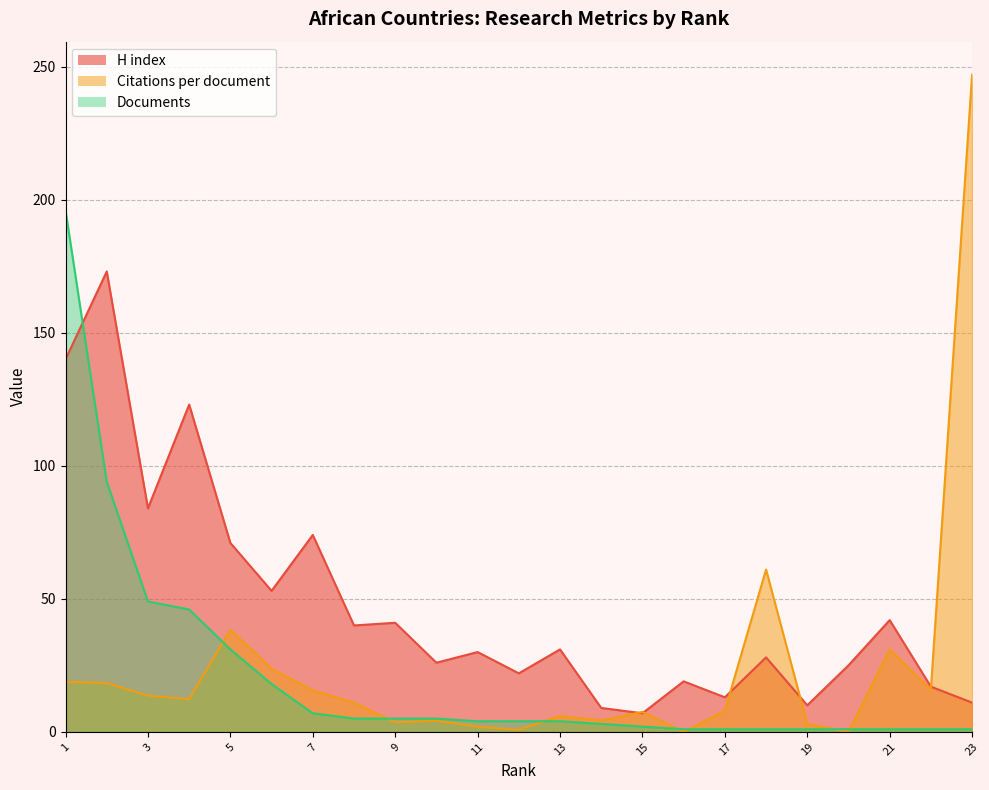

How many lines are shown in the chart?

3